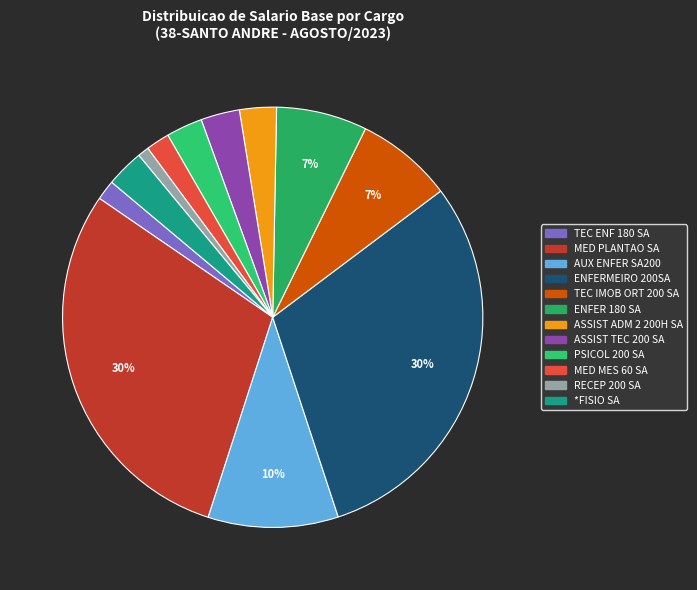

How many slices are in this pie chart?

12